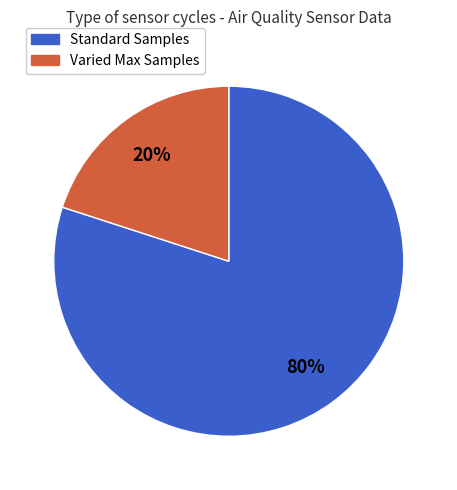

To the nearest percent, what is the difference between the largest and smallest slice percentages?

60%